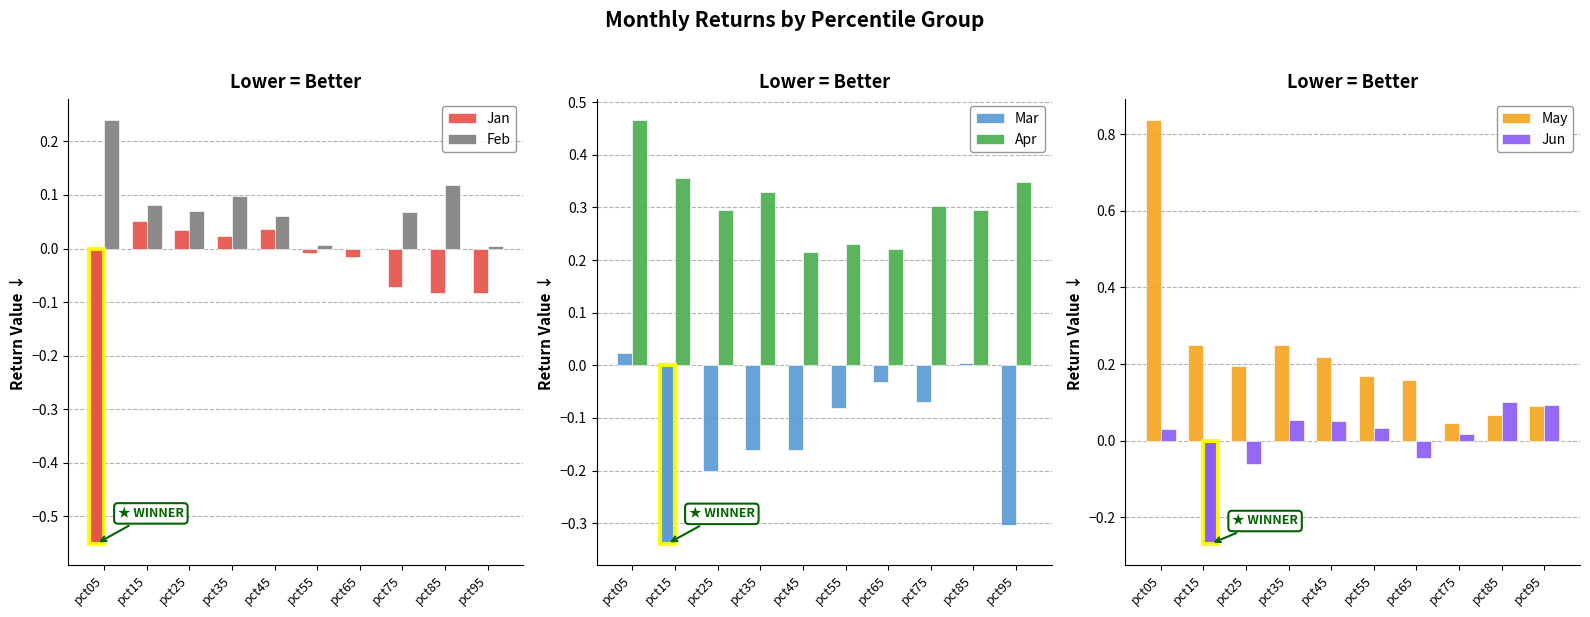

Reading left to right, list all the values displayed in this chart.

Jan: pct05=-0.6	pct15=0.1	pct25=0.0	pct35=0.0	pct45=0.0	pct55=-0.0	pct65=-0.0	pct75=-0.1	pct85=-0.1	pct95=-0.1
Feb: pct05=0.2	pct15=0.1	pct25=0.1	pct35=0.1	pct45=0.1	pct55=0.0	pct65=-0.0	pct75=0.1	pct85=0.1	pct95=0.0
Mar: pct05=0.0	pct15=-0.3	pct25=-0.2	pct35=-0.2	pct45=-0.2	pct55=-0.1	pct65=-0.0	pct75=-0.1	pct85=0.0	pct95=-0.3
Apr: pct05=0.5	pct15=0.4	pct25=0.3	pct35=0.3	pct45=0.2	pct55=0.2	pct65=0.2	pct75=0.3	pct85=0.3	pct95=0.3
May: pct05=0.8	pct15=0.2	pct25=0.2	pct35=0.3	pct45=0.2	pct55=0.2	pct65=0.2	pct75=0.0	pct85=0.1	pct95=0.1
Jun: pct05=0.0	pct15=-0.3	pct25=-0.1	pct35=0.1	pct45=0.1	pct55=0.0	pct65=-0.0	pct75=0.0	pct85=0.1	pct95=0.1